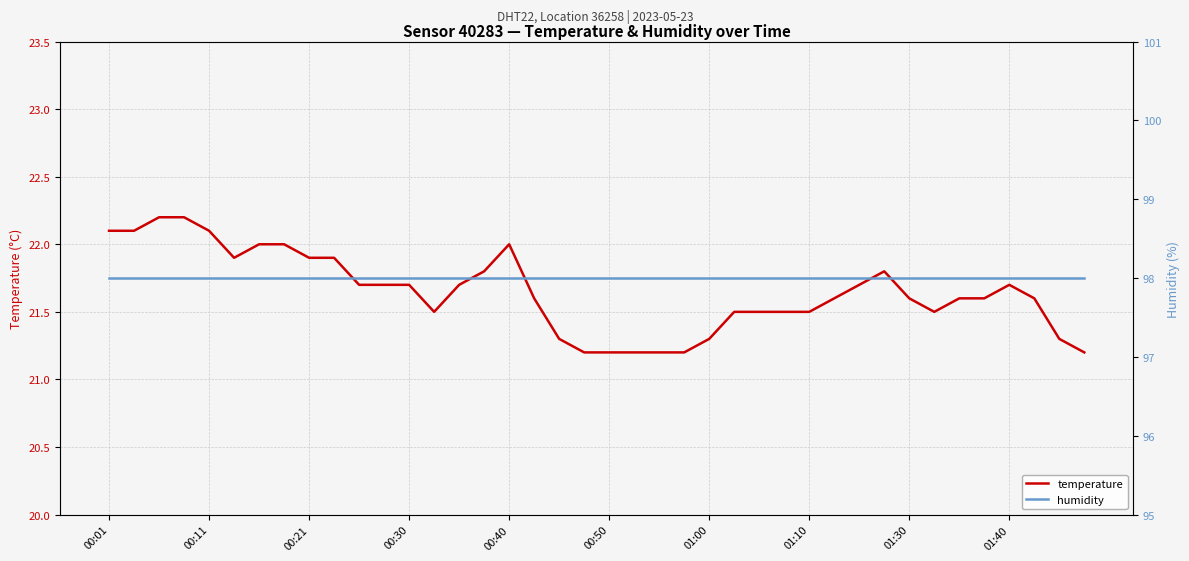

Which category has the highest value in the humidity series?

00:01